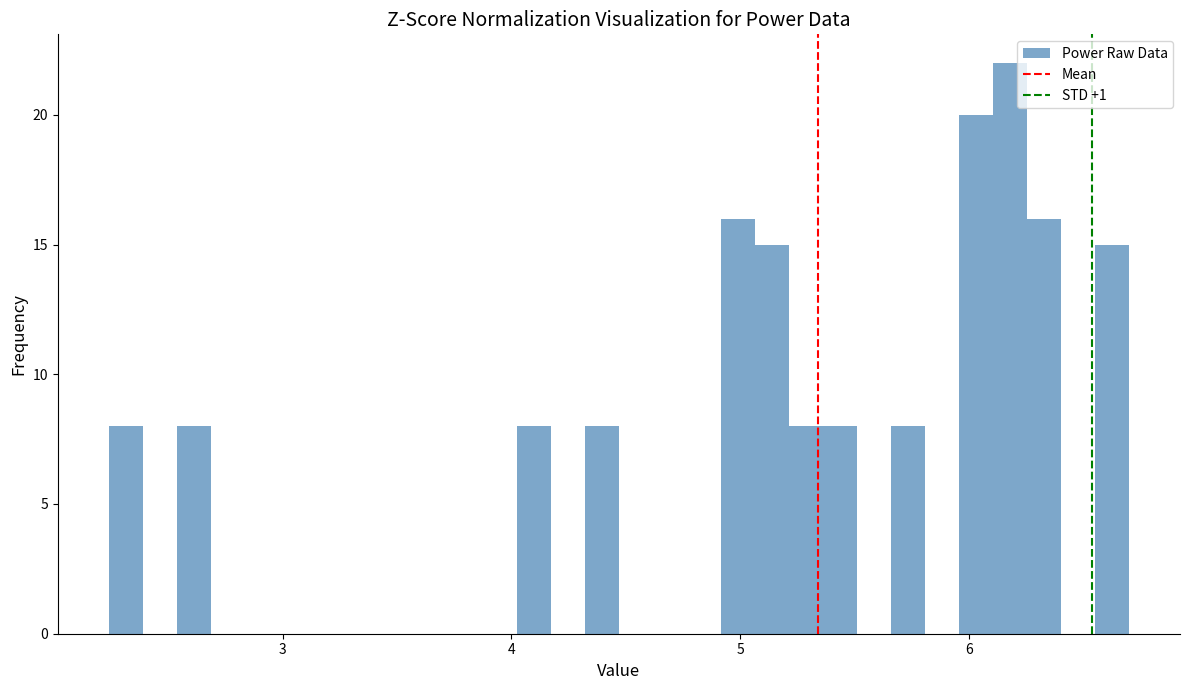

Read against the x-axis, roughly where is the centre of the tallest bar?

6.2